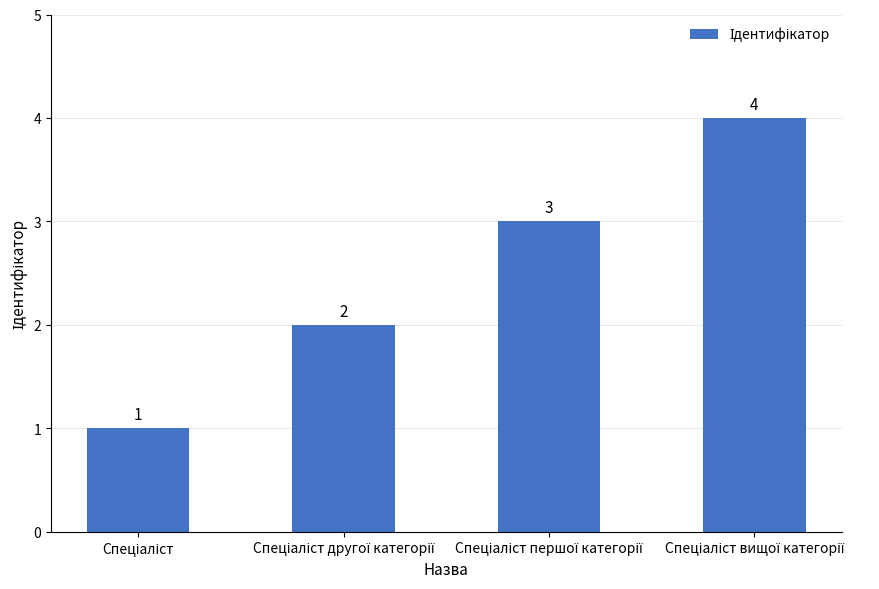

What is the difference between the maximum and minimum values?

3